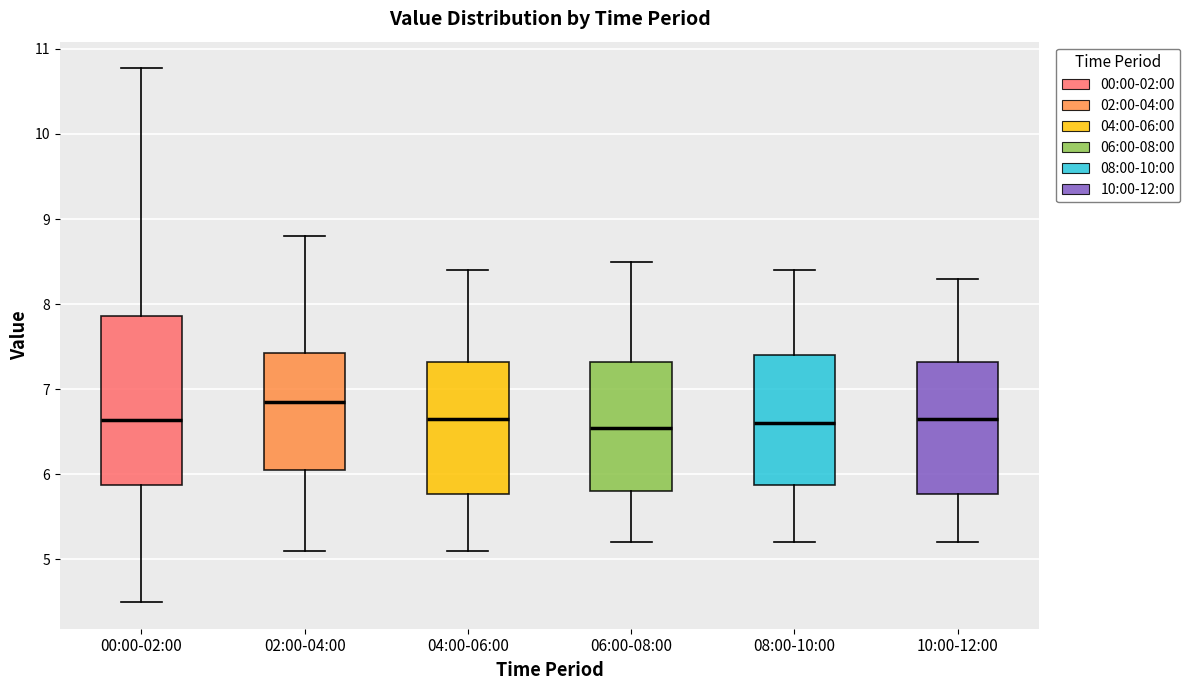

Where does the lower whisker of the box for 00:00-02:00 end on the y-axis? The values are not printed on the chart, so give them approximately, as read against the axis.

4.5